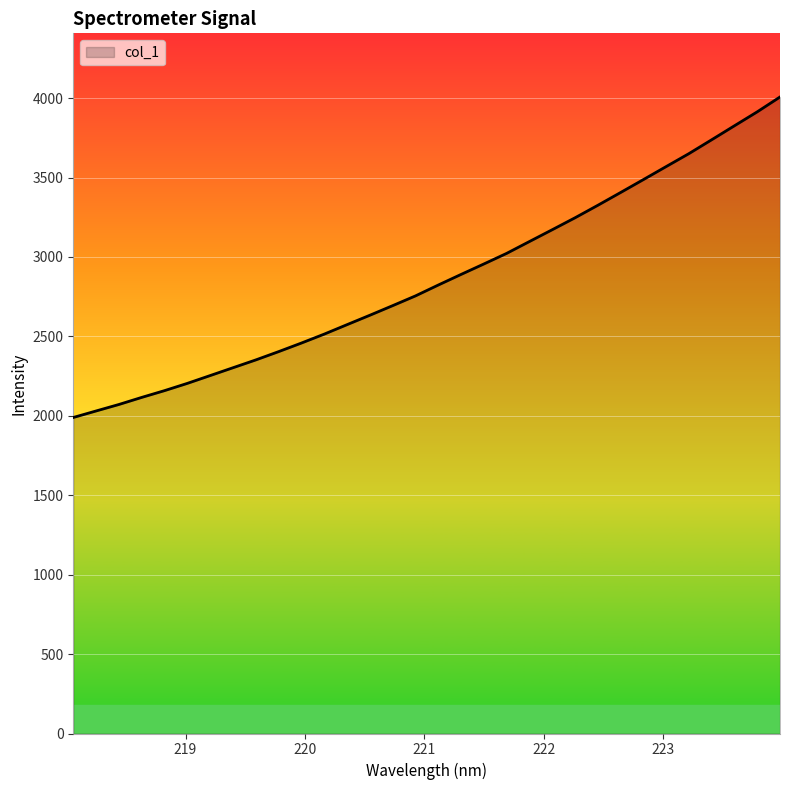

Does the chart have visible grid lines?

Yes